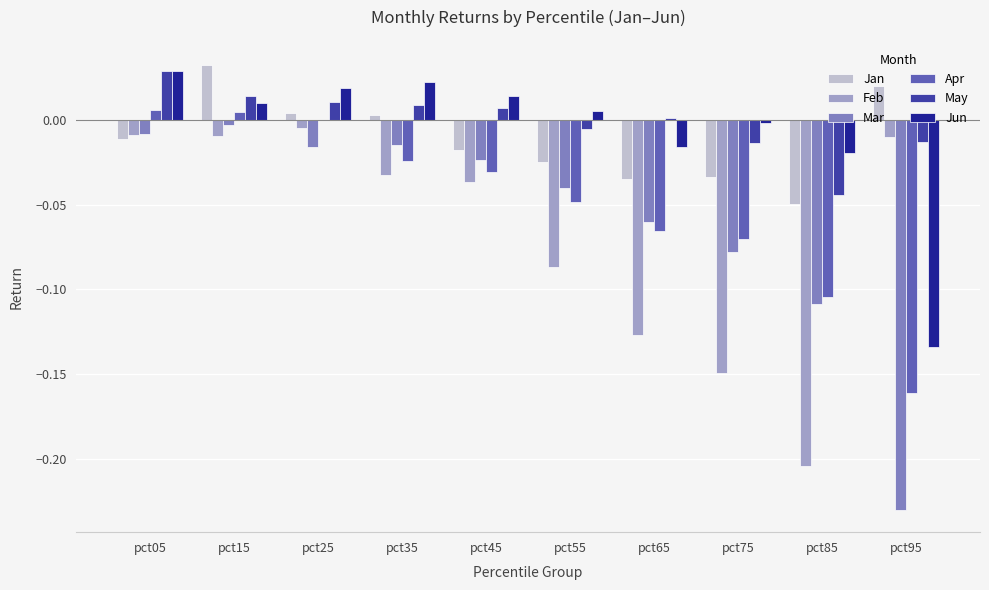

How many groups of bars are there?

10